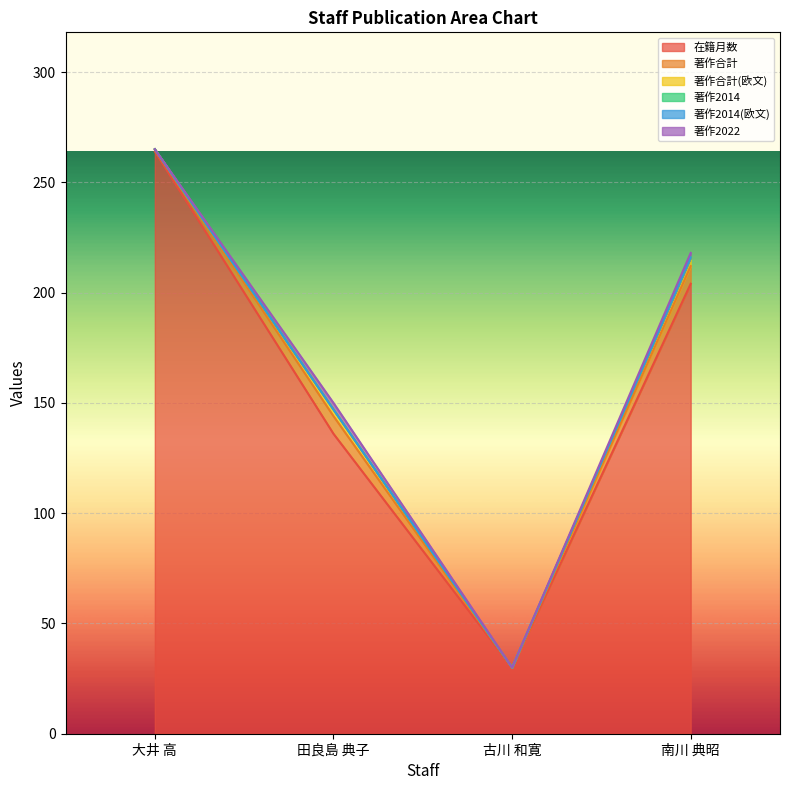

At which label does 著作2014(欧文) reach its peak?

大井 高